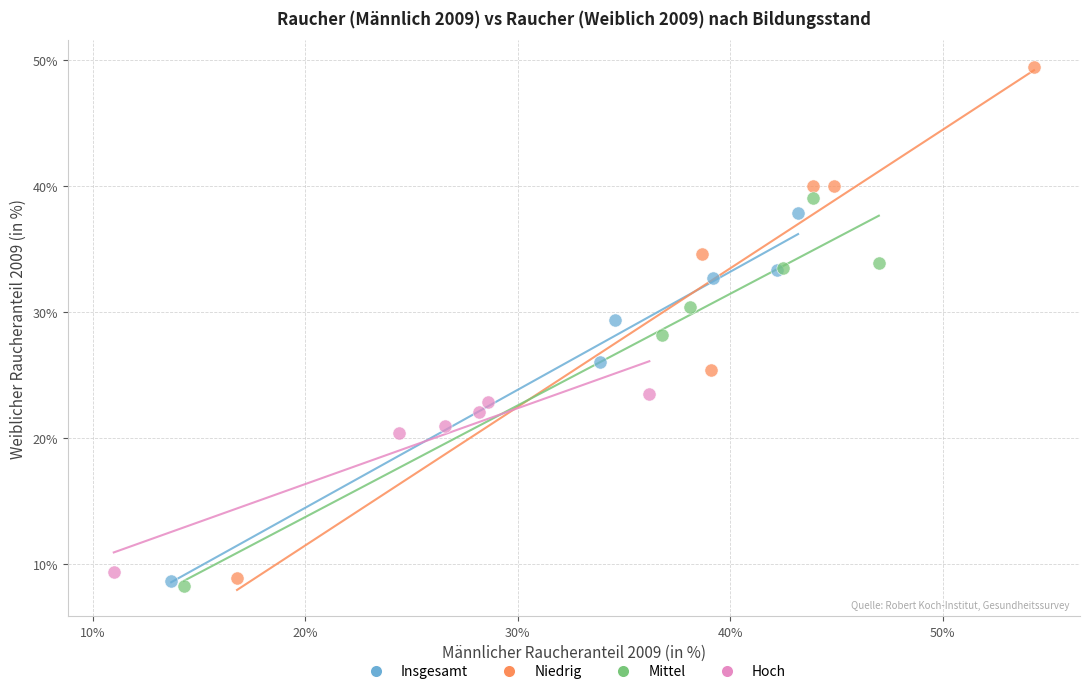

Which series has the largest Y range (max minus min)?

Niedrig